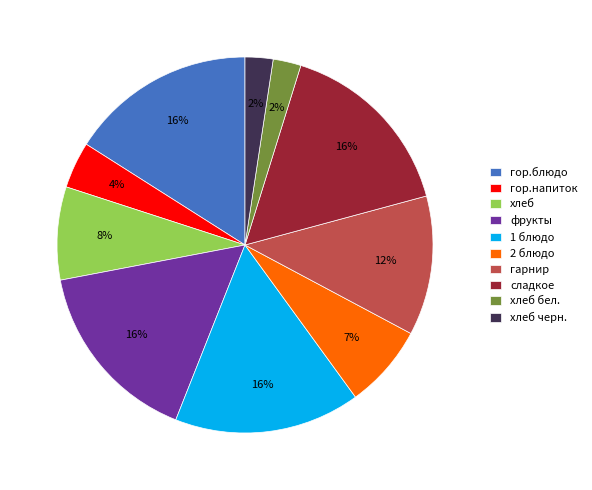

To the nearest percent, what is the average slice percentage?

10%